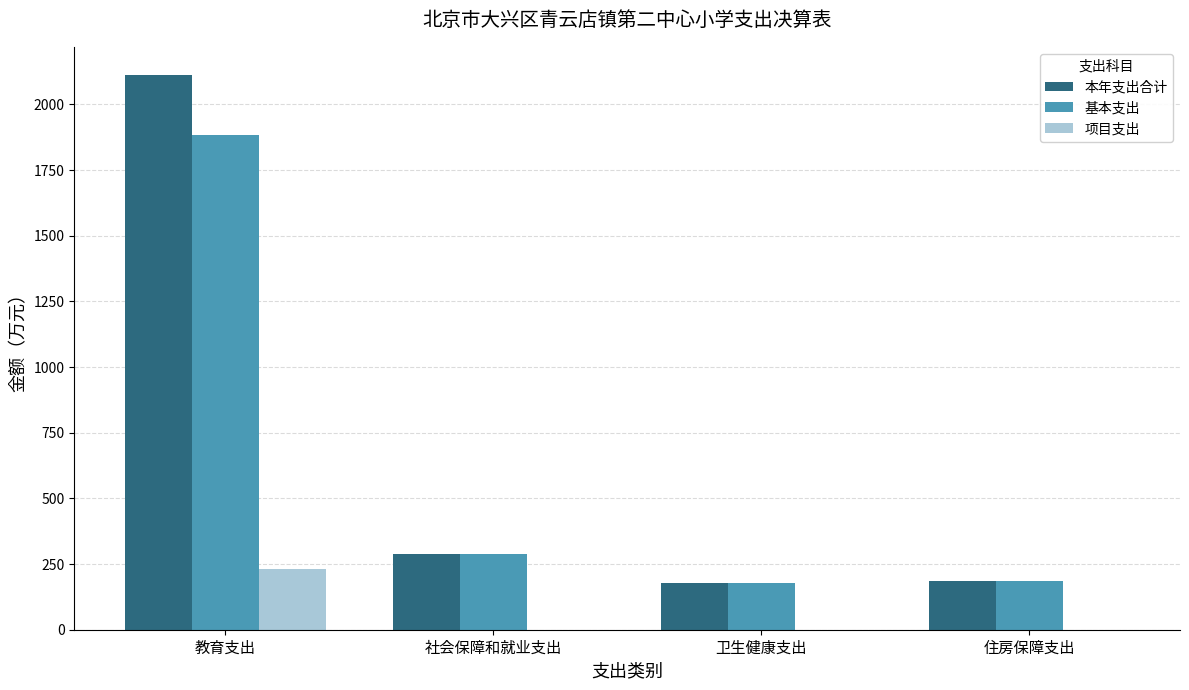

Between 教育支出 and 社会保障和就业支出, which series saw the biggest shift?

本年支出合计